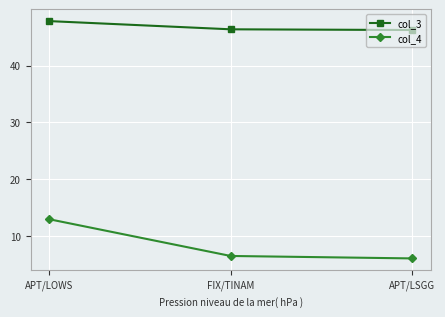

What is the sum of the col_4 values at APT/LOWS and FIX/TINAM?

19.5